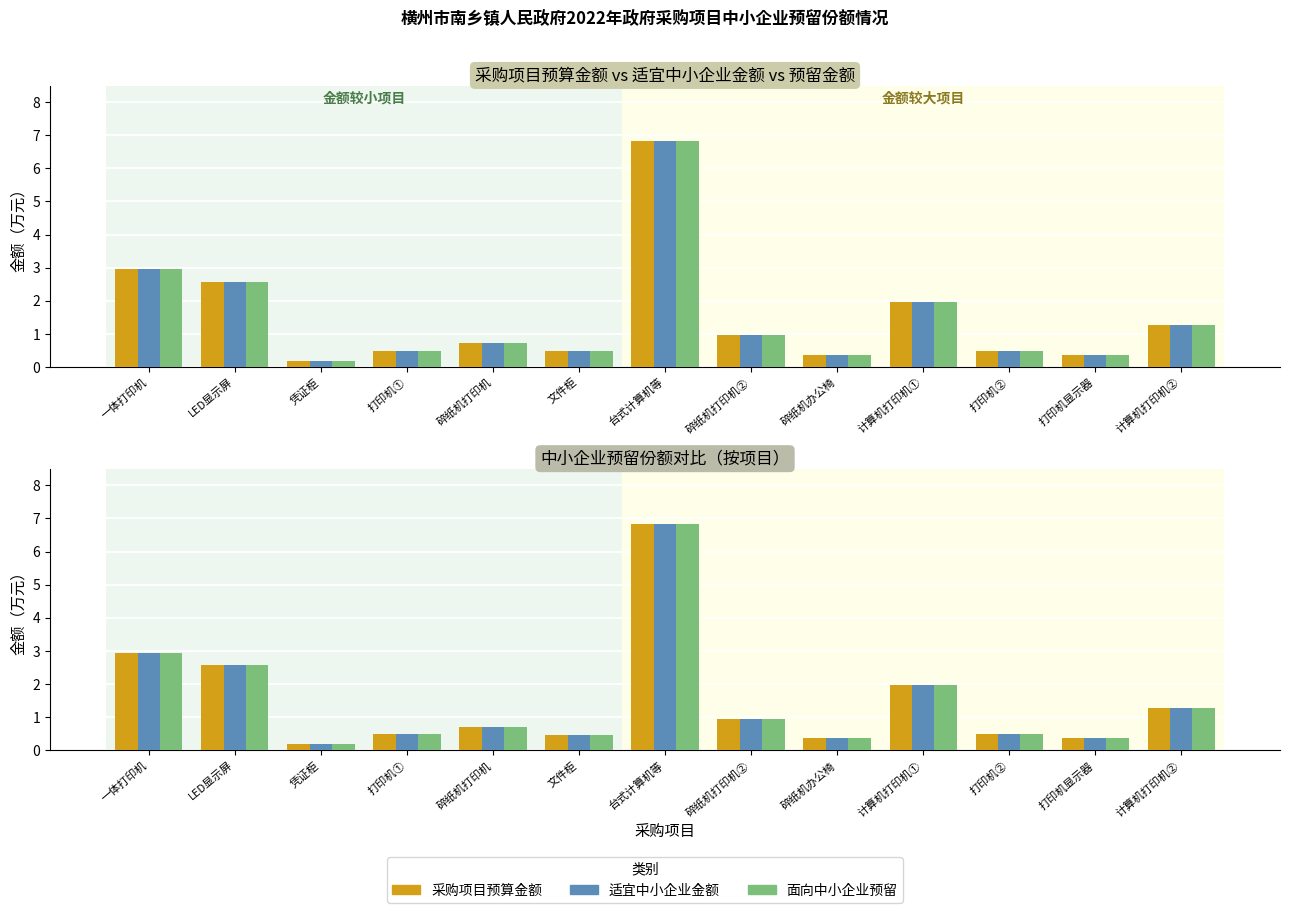

Which series has the largest range (max minus min)?

采购项目预算金额